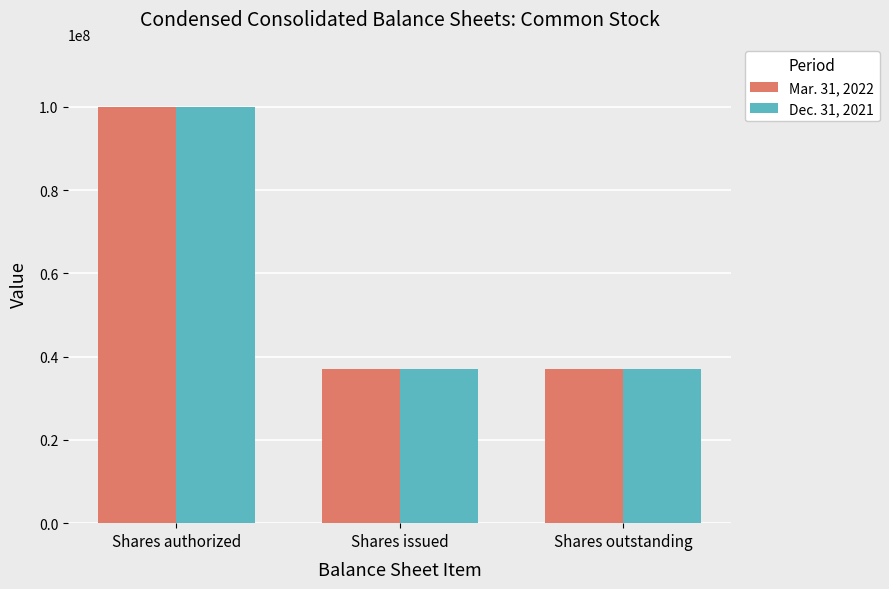

At which category is the sum across all series the highest?

Shares authorized